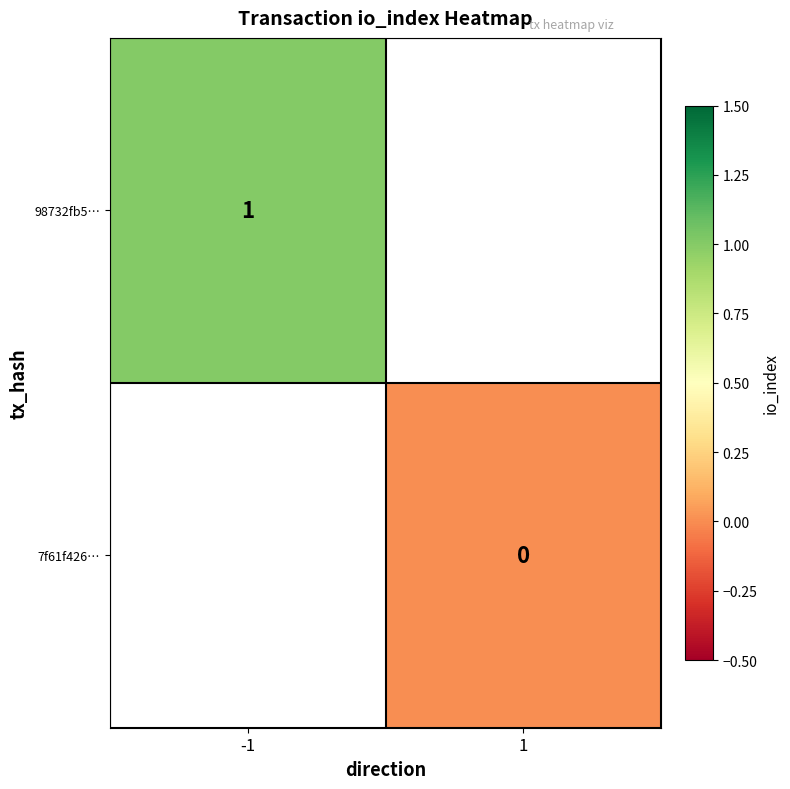

Between 1 and -1, which is larger?

-1